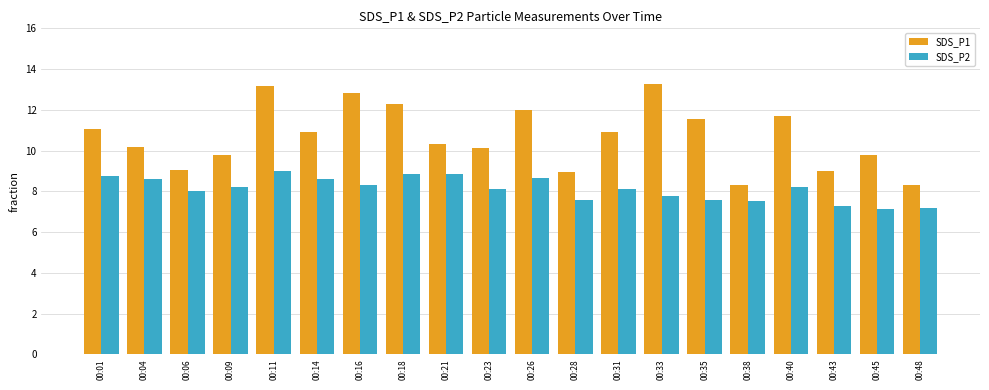

What is the value of the SDS_P2 bar at the 2nd from the left?

8.6